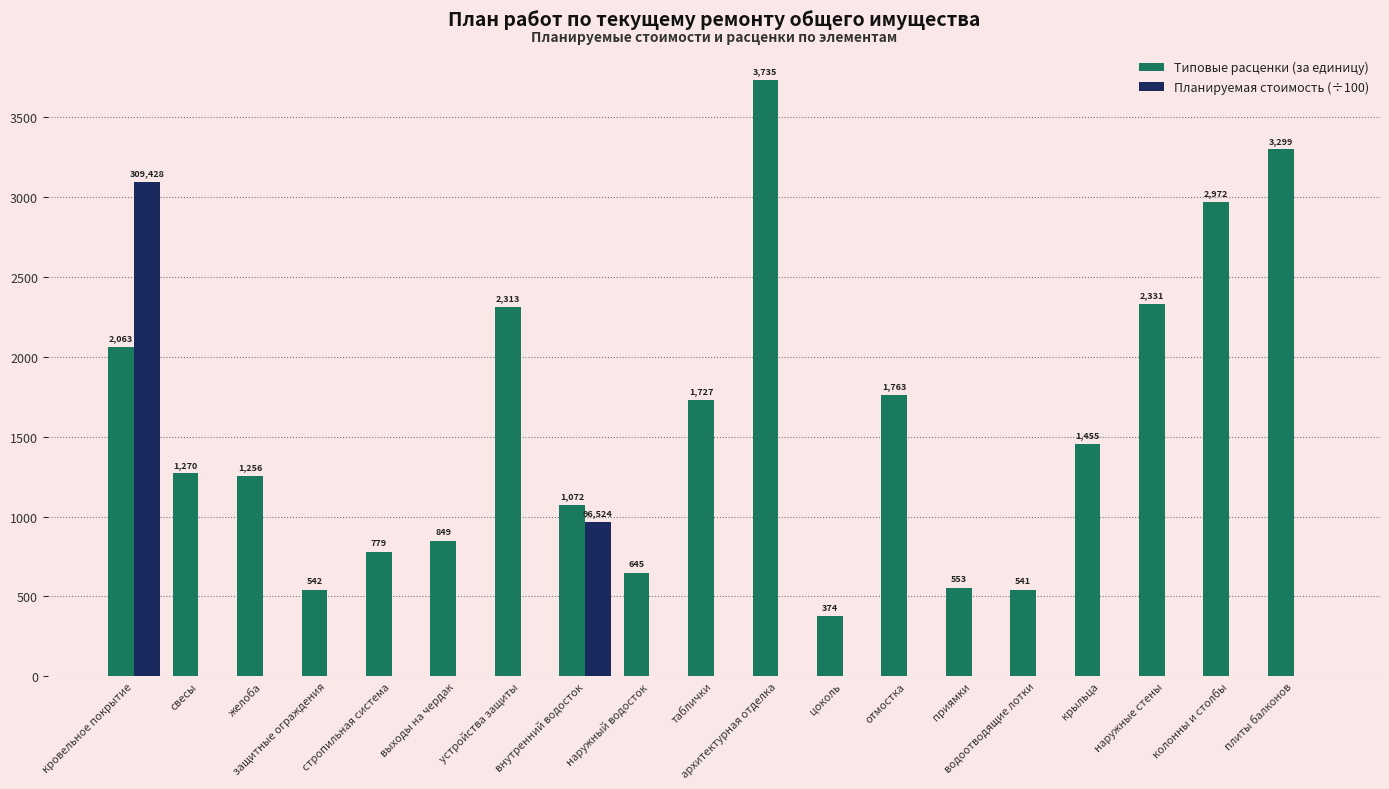

Which series has the largest total across all categories?

Типовые расценки (за единицу)